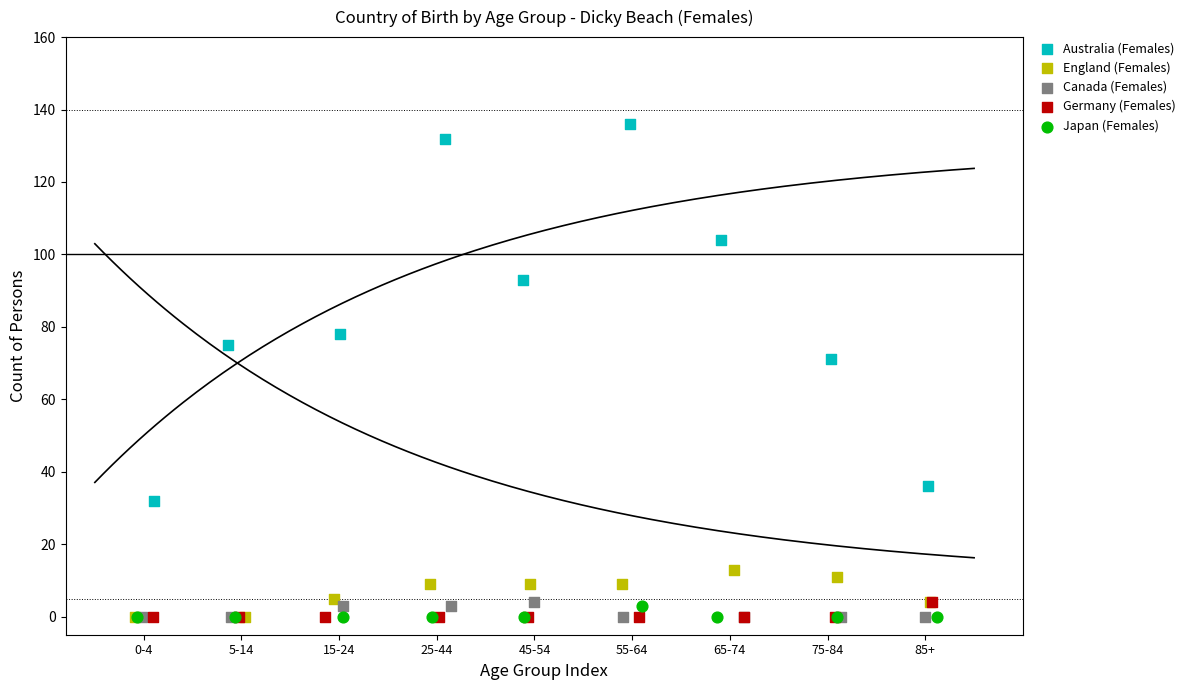

Which series contains the highest Y value?

Australia (Females)